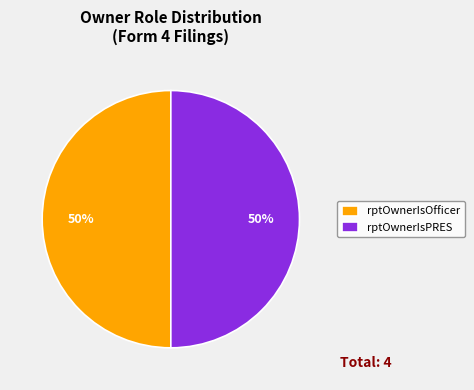

Count the number of slices in the pie.

2